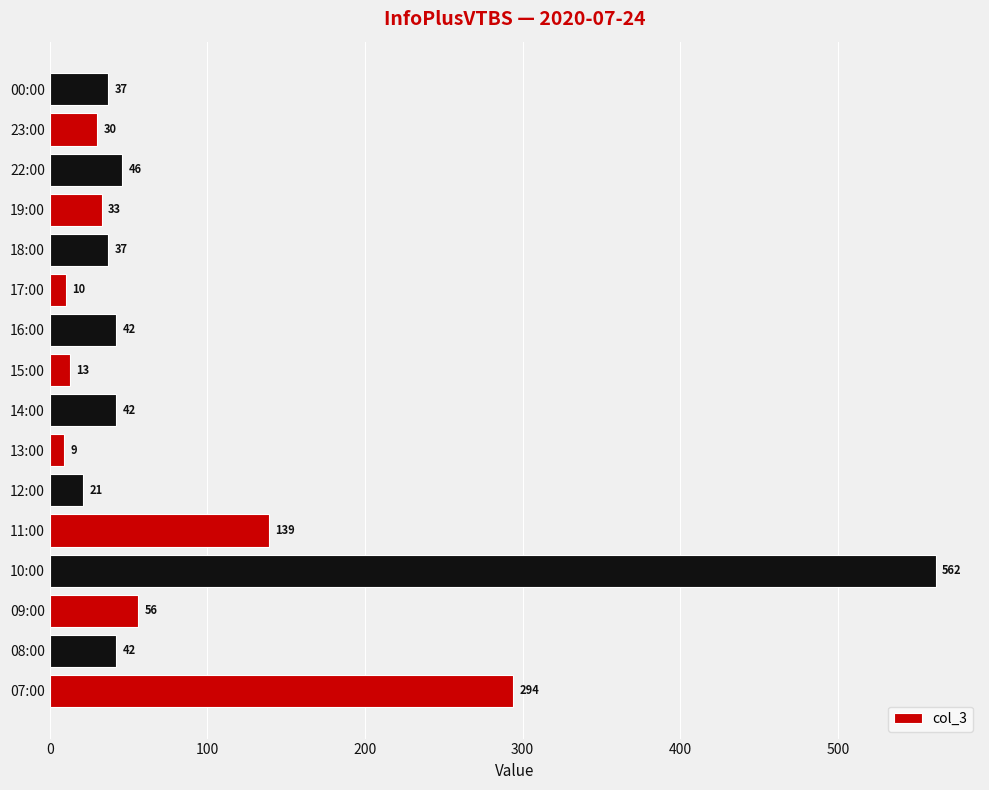

The value at 00:00 is 37. True or false?

True